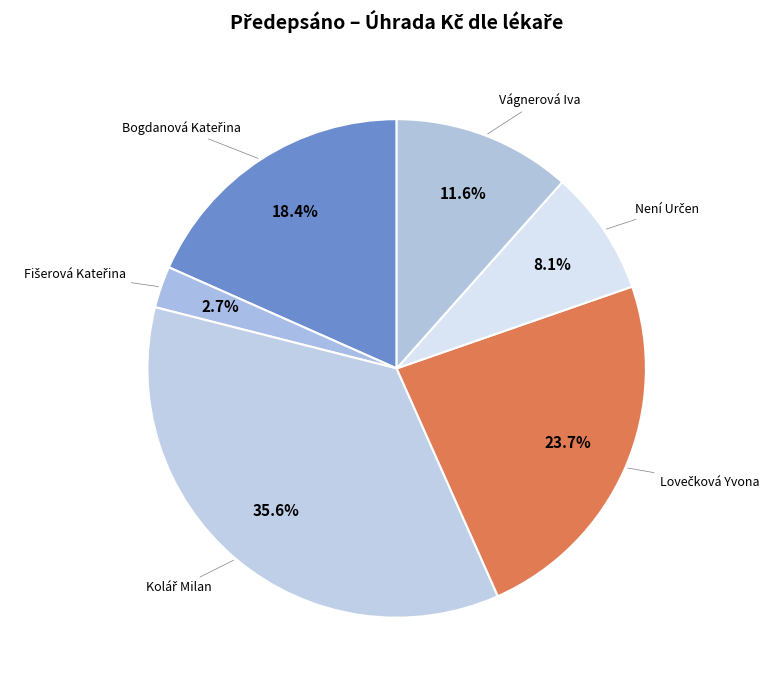

Is there a majority slice in this chart?

No